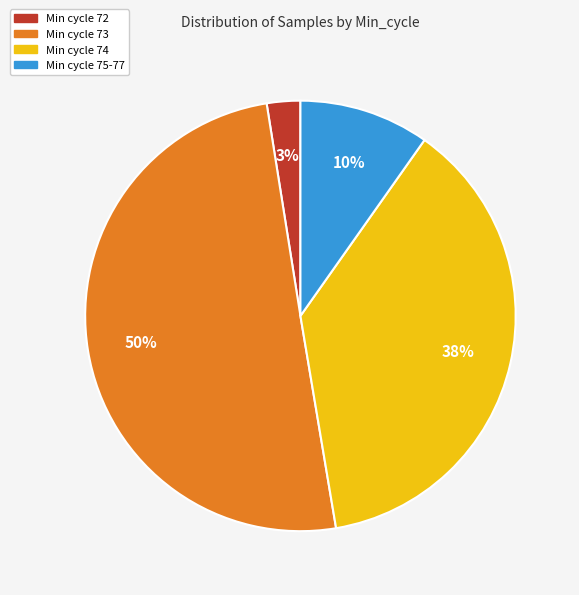

To the nearest percent, what is the average slice percentage?

25%